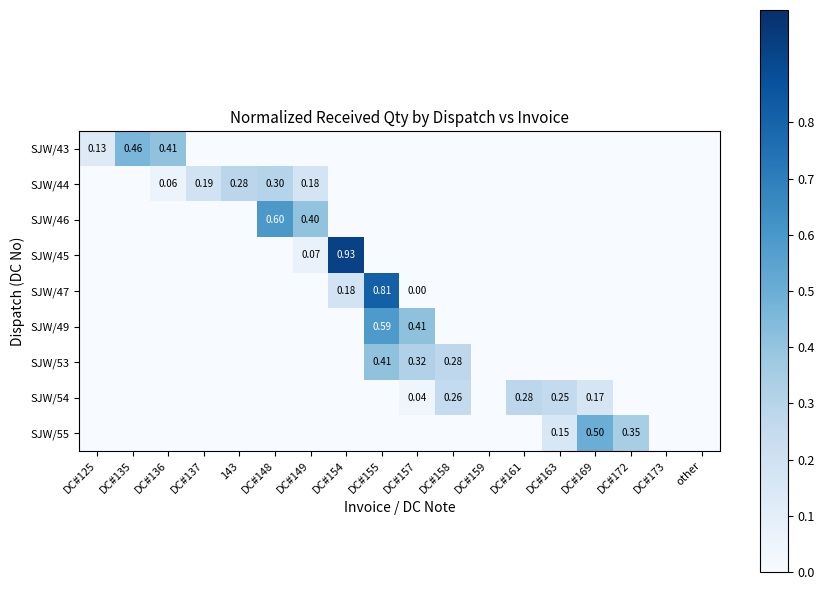

How many values in the SJW/43 series exceed 0?

3